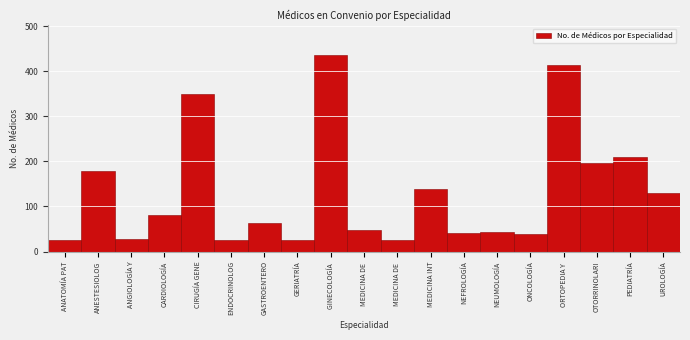

How many data points does each series have?

19